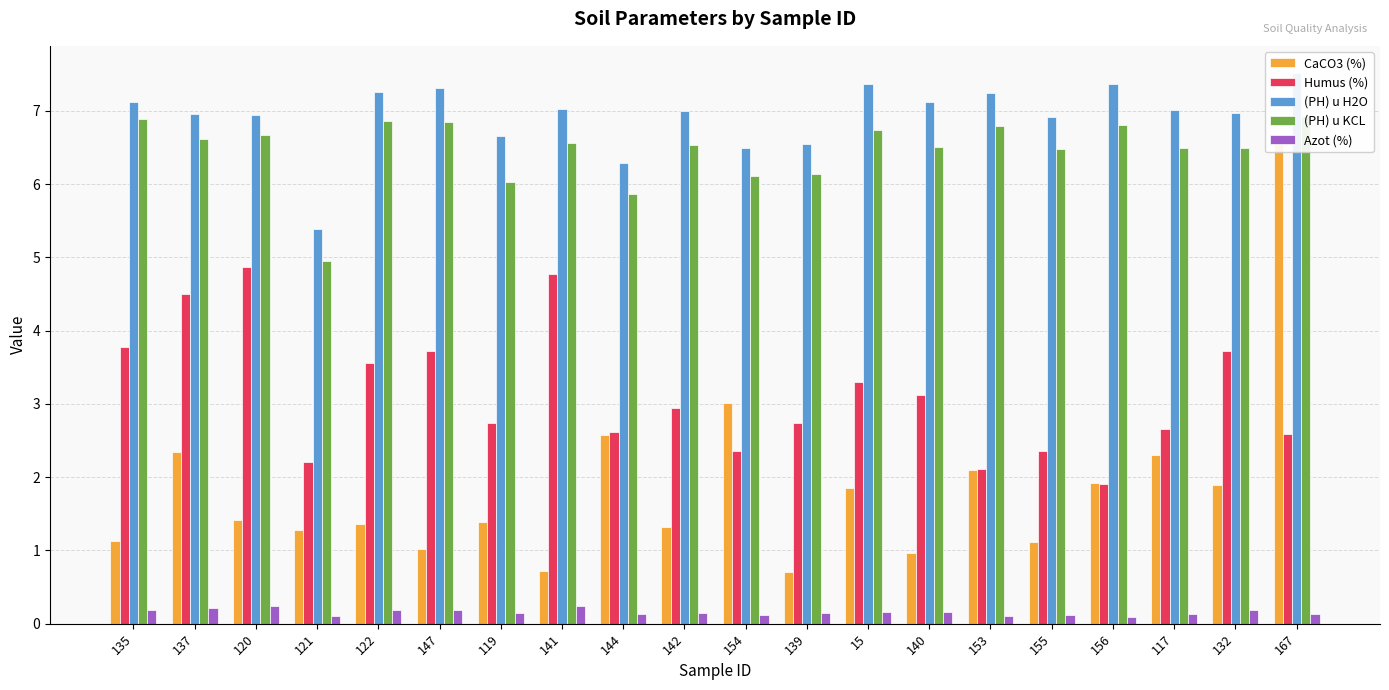

Which series has the widest spread of values?

CaCO3 (%)